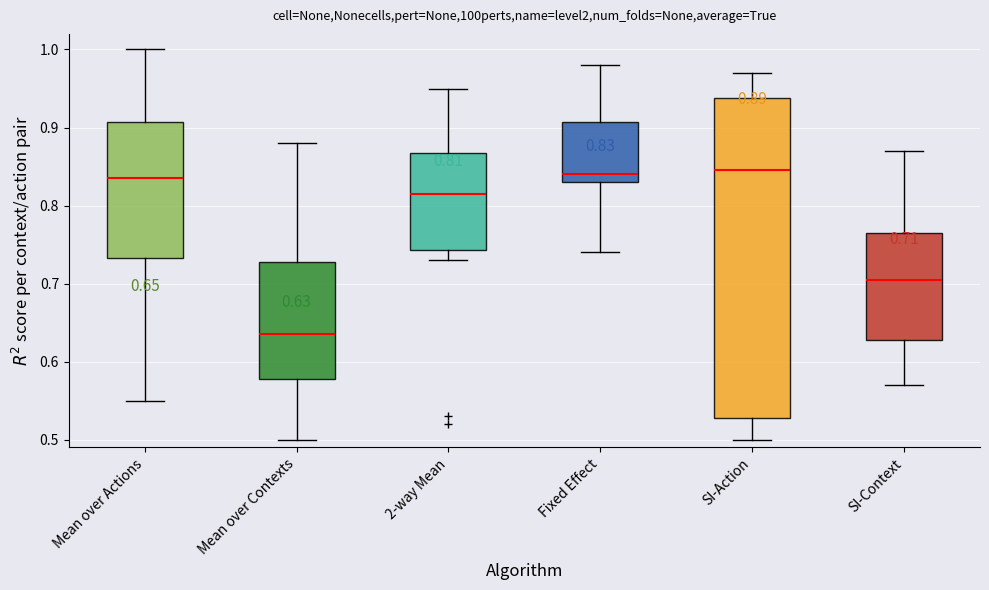

Comparing the boxes themselves (not the whiskers), which one is the tallest?

SI-Action